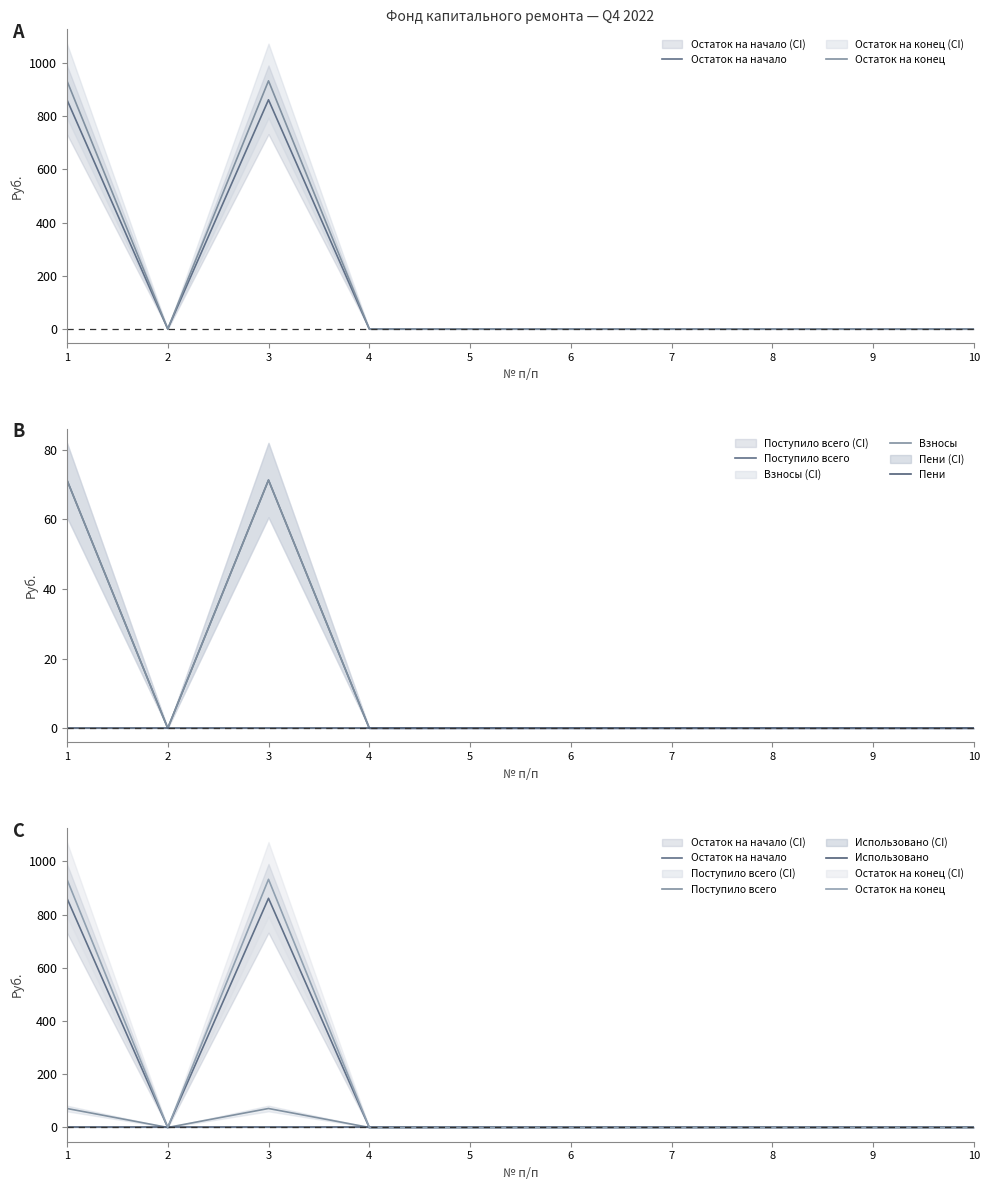

What is the difference between the maximum and minimum values in the Остаток на начало series?

861.3